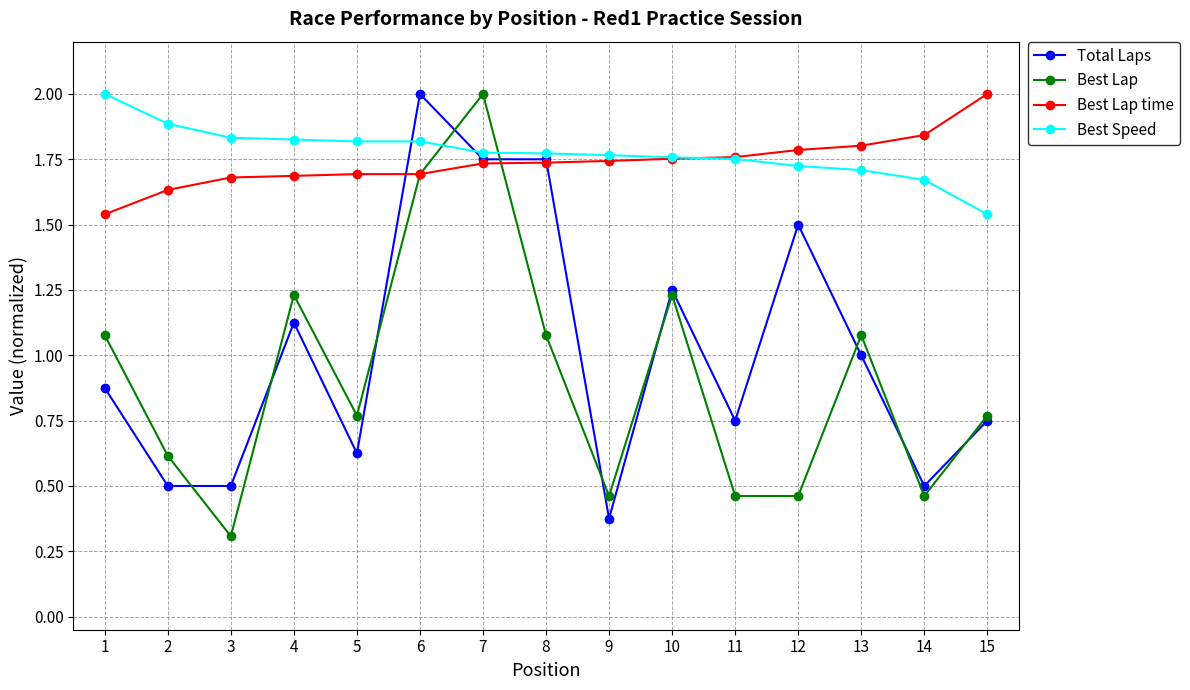

The value of Best Speed at 8 is 1.8. True or false?

True